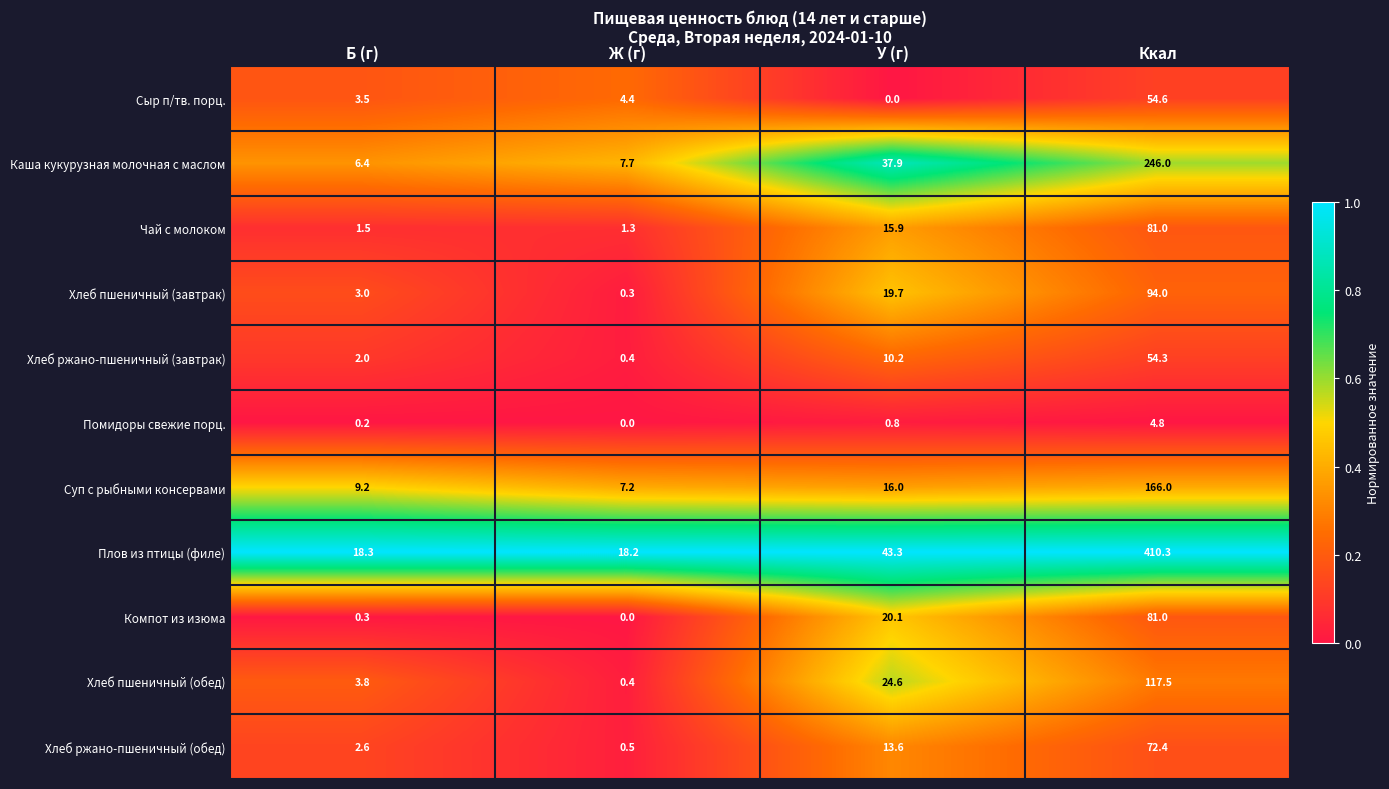

Read the Хлеб пшеничный (обед) value at Ж (г).

0.4